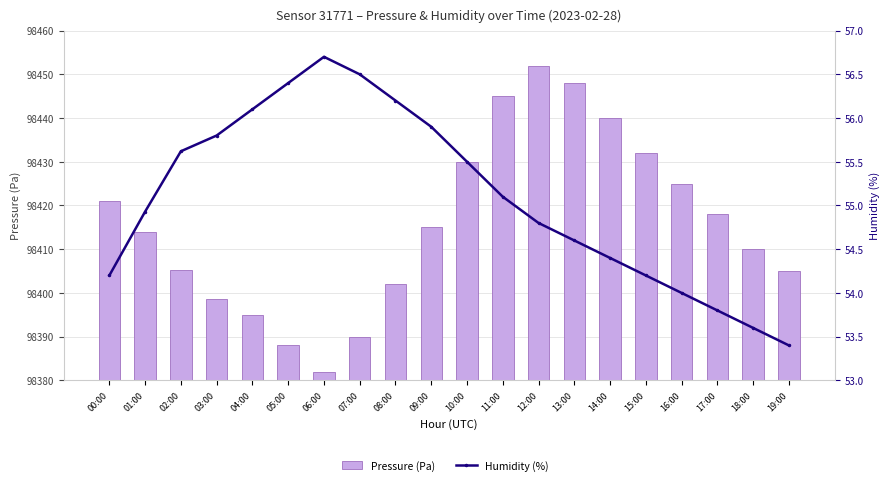

Reading left to right, what are all the values shown in this chart?

pressure: 00:00=98421.1	01:00=98413.9	02:00=98405.3	03:00=98398.6	04:00=98395.0	05:00=98388.0	06:00=98382.0	07:00=98390.0	08:00=98402.0	09:00=98415.0	10:00=98430.0	11:00=98445.0	12:00=98452.0	13:00=98448.0	14:00=98440.0	15:00=98432.0	16:00=98425.0	17:00=98418.0	18:00=98410.0	19:00=98405.0
humidity: 00:00=54.2	01:00=54.9	02:00=55.6	03:00=55.8	04:00=56.1	05:00=56.4	06:00=56.7	07:00=56.5	08:00=56.2	09:00=55.9	10:00=55.5	11:00=55.1	12:00=54.8	13:00=54.6	14:00=54.4	15:00=54.2	16:00=54.0	17:00=53.8	18:00=53.6	19:00=53.4